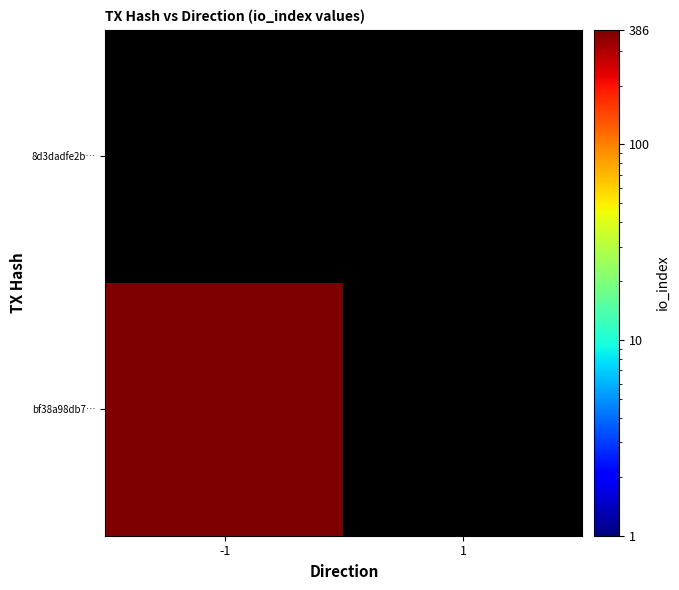

At how many categories does at least one series exceed 154?

1